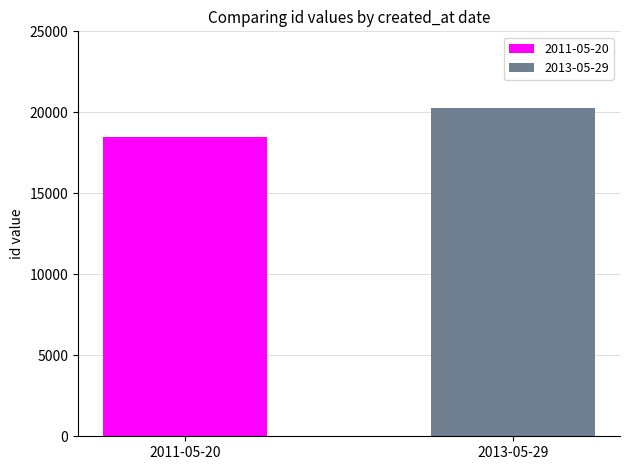

Which series has the largest range (max minus min)?

2011-05-20